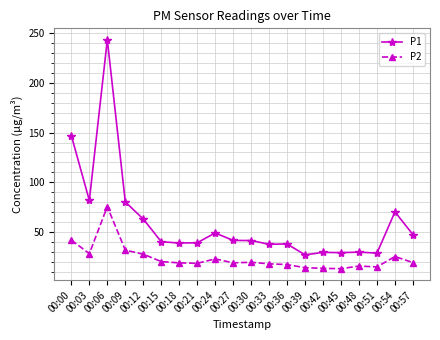

Is the value of P1 at 00:51 greater than the value of P2 at 00:27?

Yes